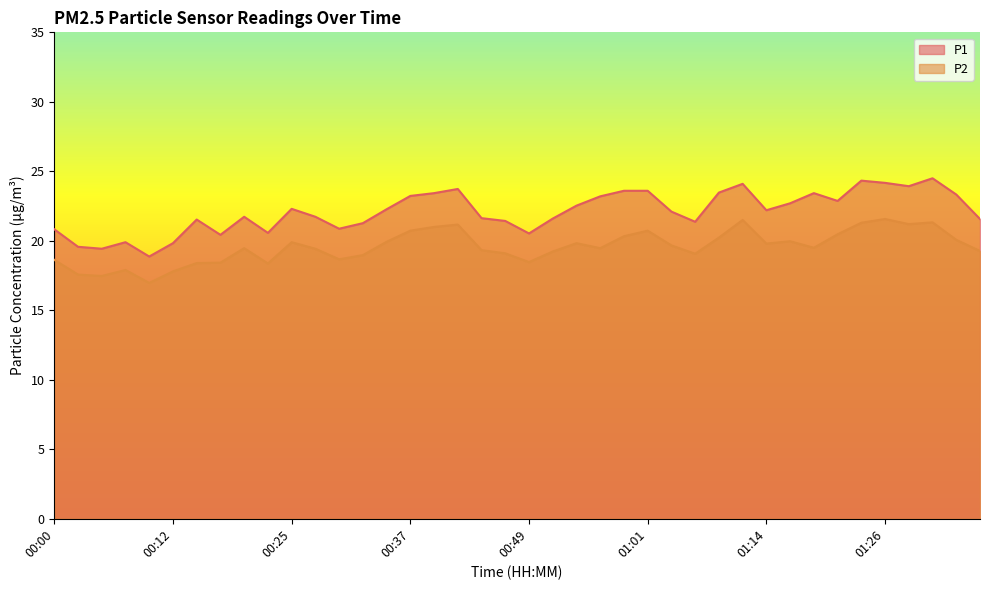

What is the average value of the P1 series?

22.1